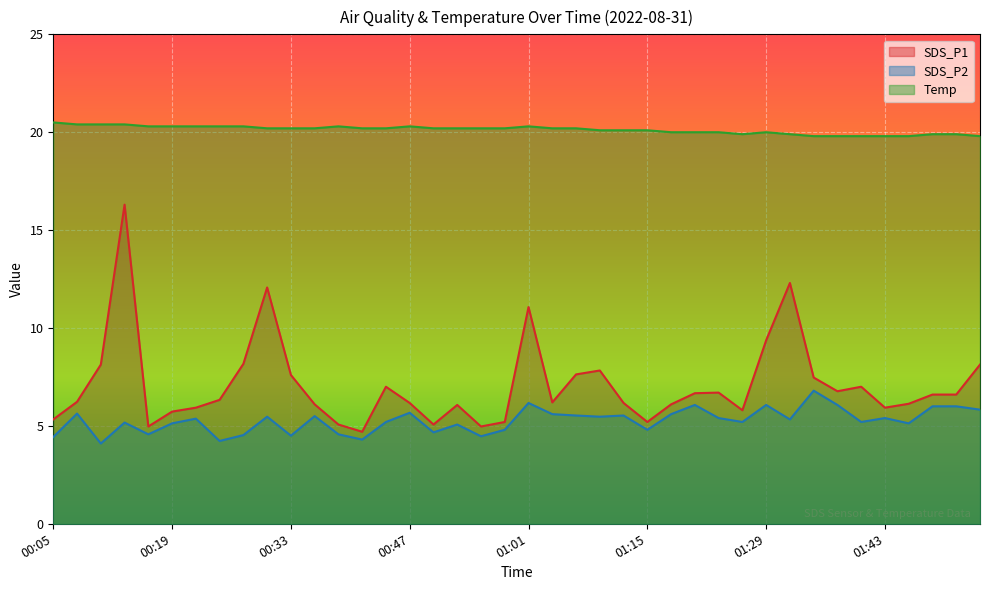

What is the difference between the second highest and second lowest values in the Temp series?

0.6